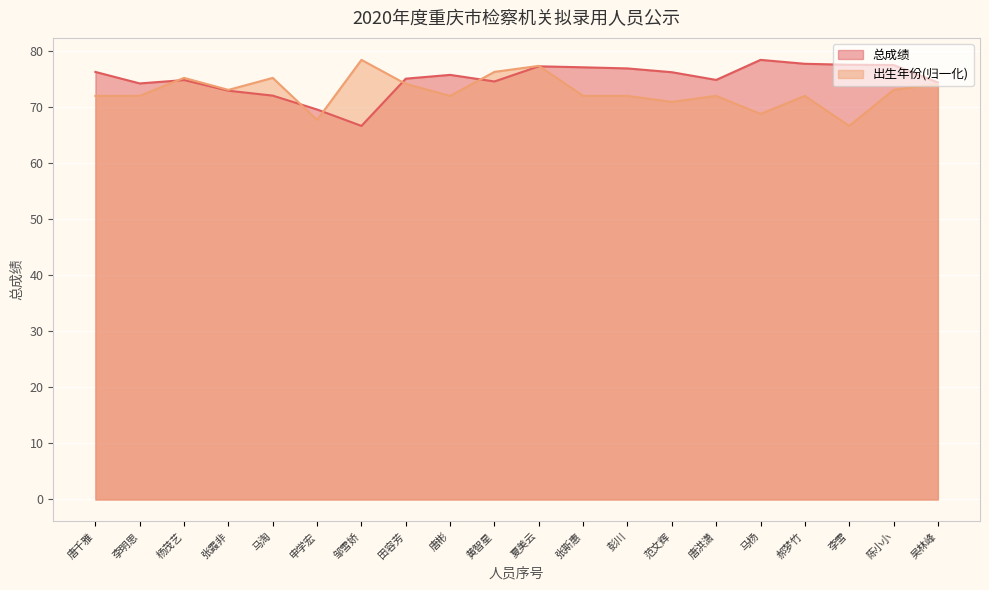

At which category is the sum across all series the highest?

夏美云